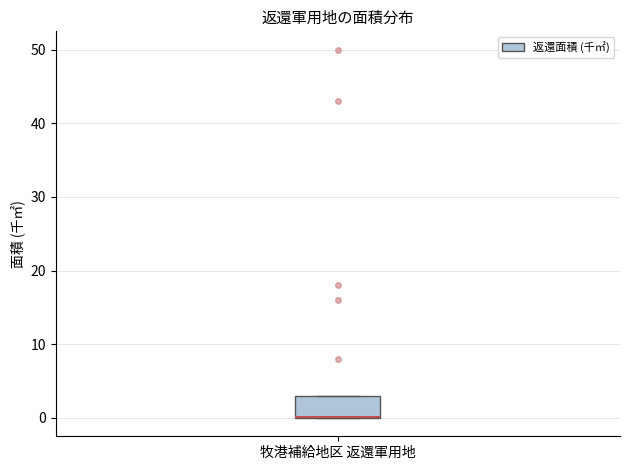

Read this box plot against the y-axis: the position of the median line, the range covered by the box, and the ends of both whiskers. The values are not printed on the chart, so give them approximately, as read against the axis.

median 0 (drawn on the box's lower edge), box 0 to 3, whiskers 0 to 3